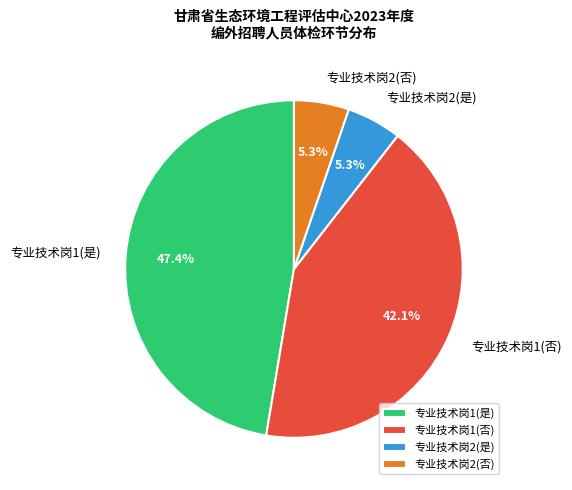

Which category has the biggest portion of the pie?

专业技术岗1(是)